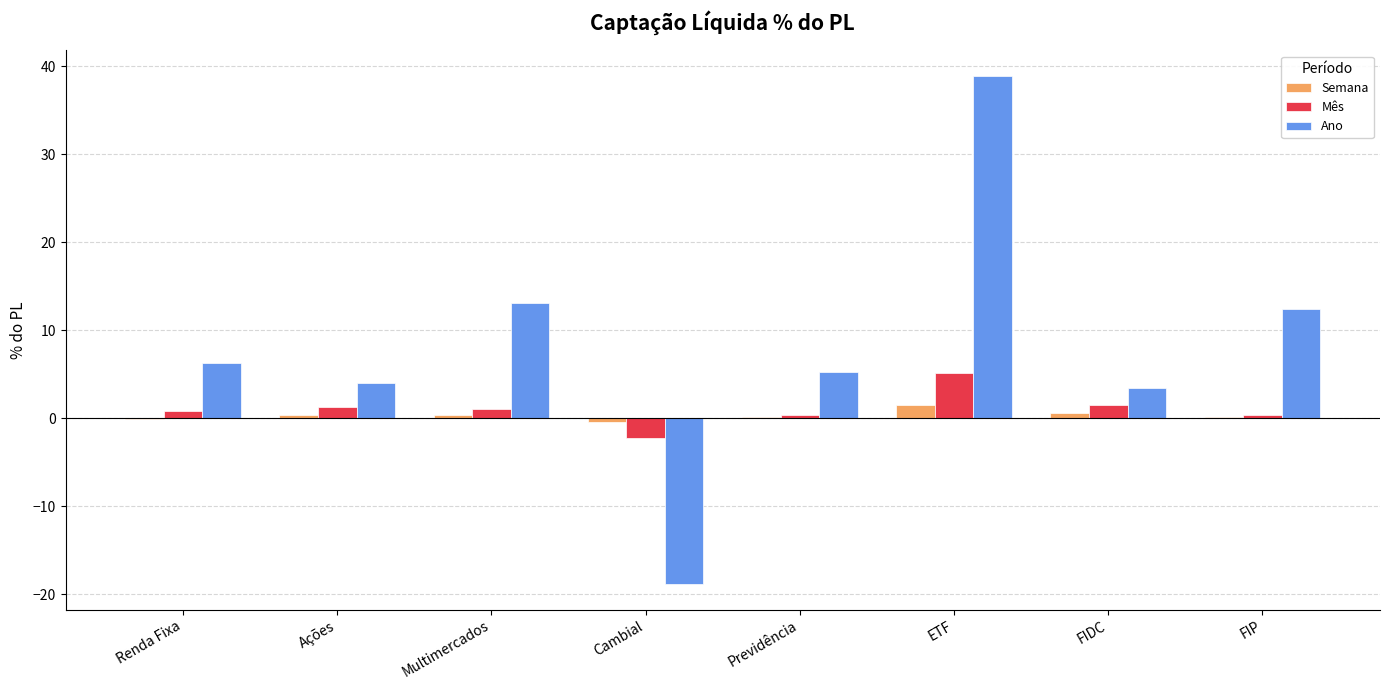

What is the sum of all Ano values?

64.5